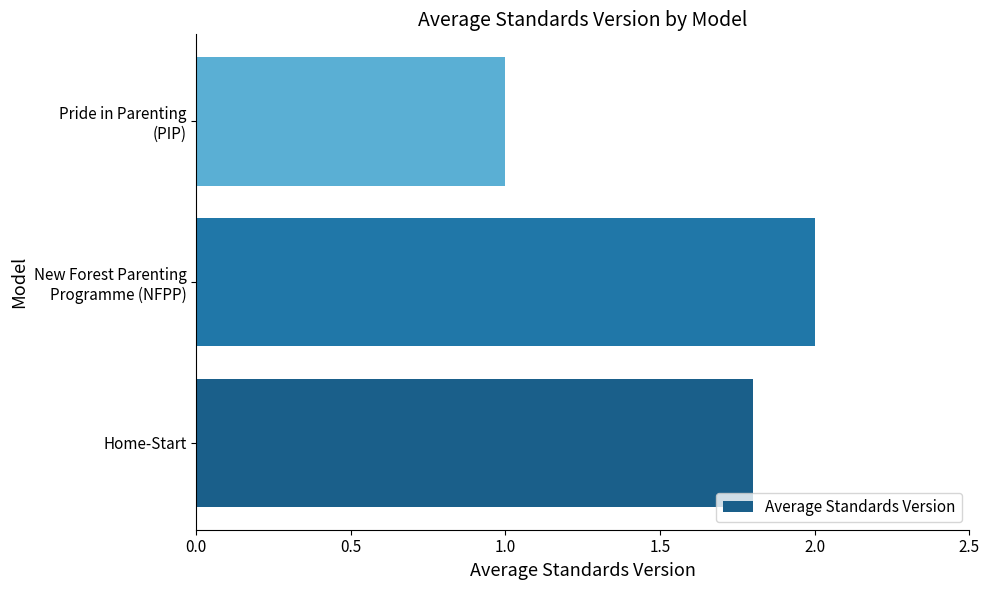

Which category has the highest value across all series?

New Forest Parenting
Programme (NFPP)